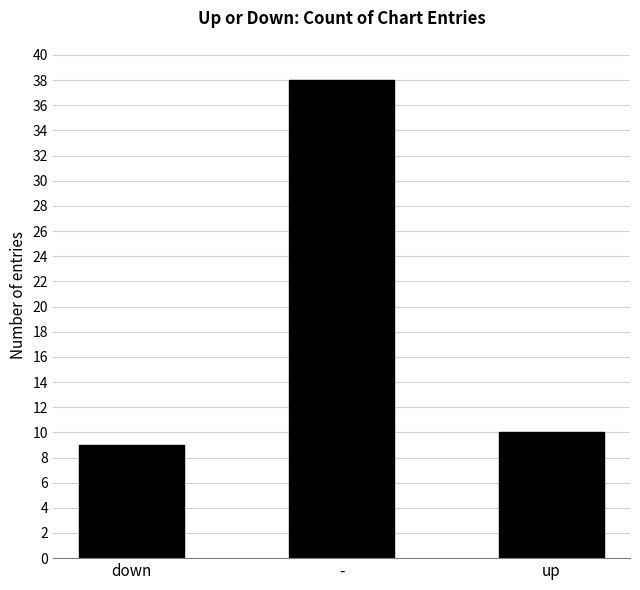

List the labels in order of value, smallest first.

down, up, -